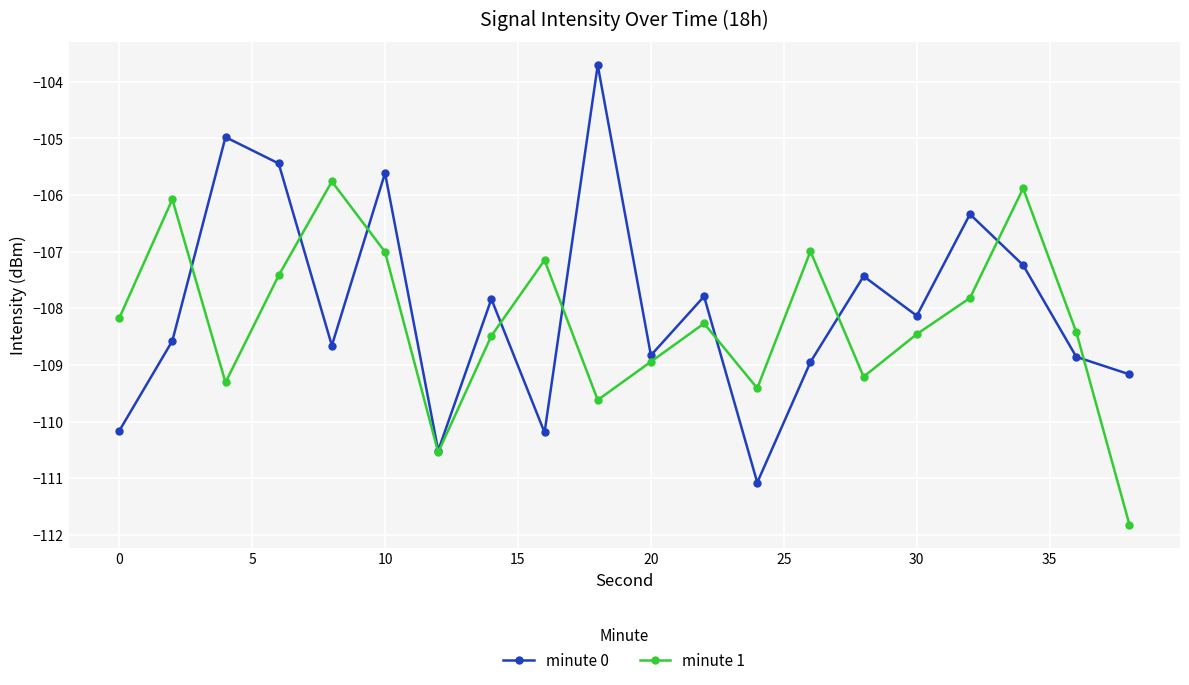

True or false: minute 1 and minute 0 intersect in this chart.

True